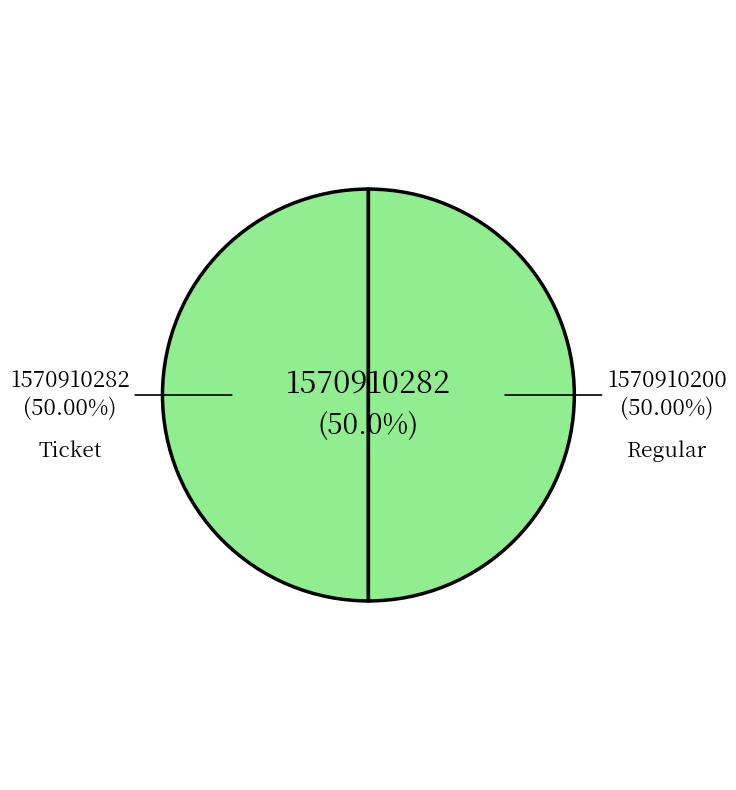

Rank the categories by value from highest to lowest.

Regular, Ticket